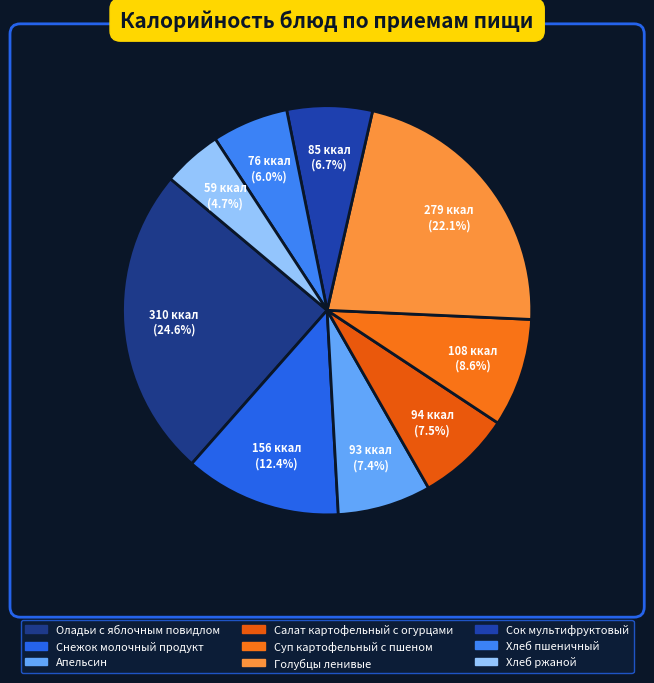

To the nearest percent, what is the average slice percentage?

11%